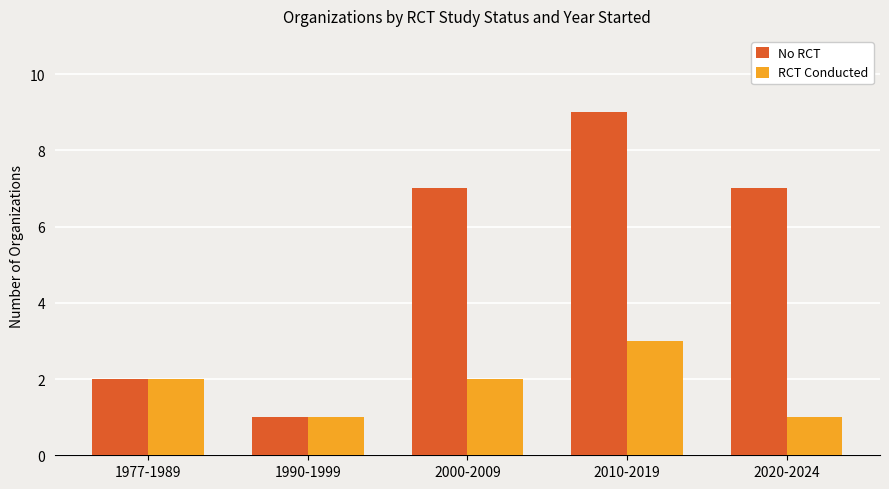

What is the label of the 3rd bar from the right?

2000-2009